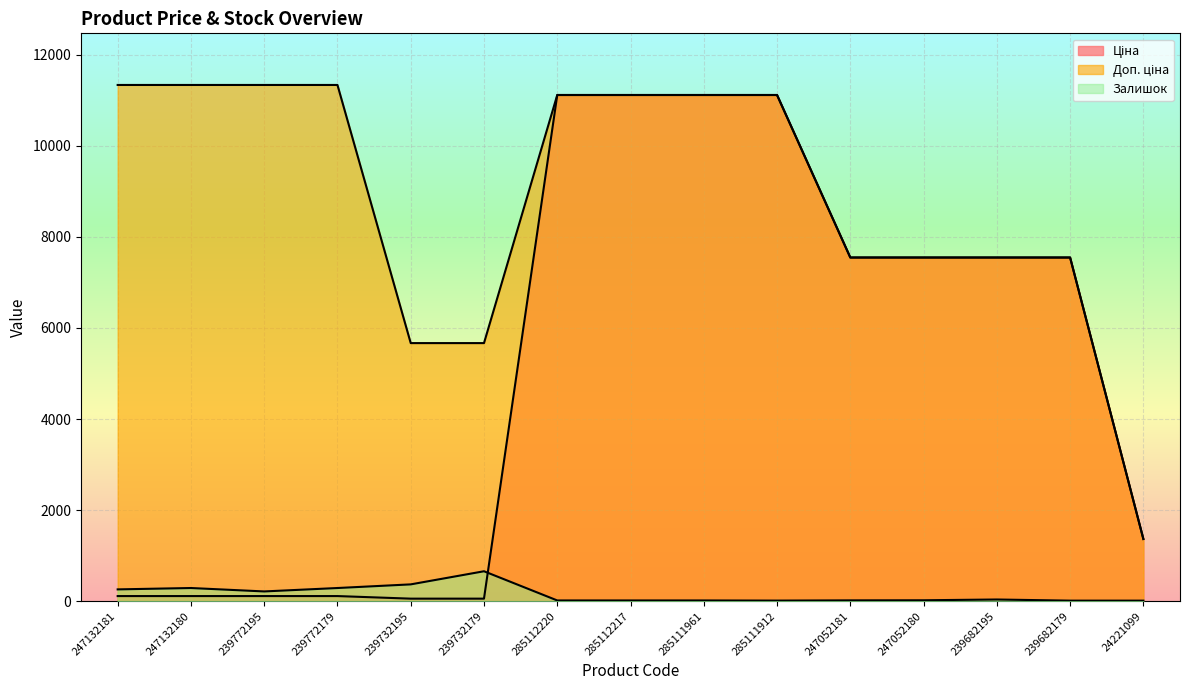

Which series changed the most between 285112220 and 247052181?

Ціна line